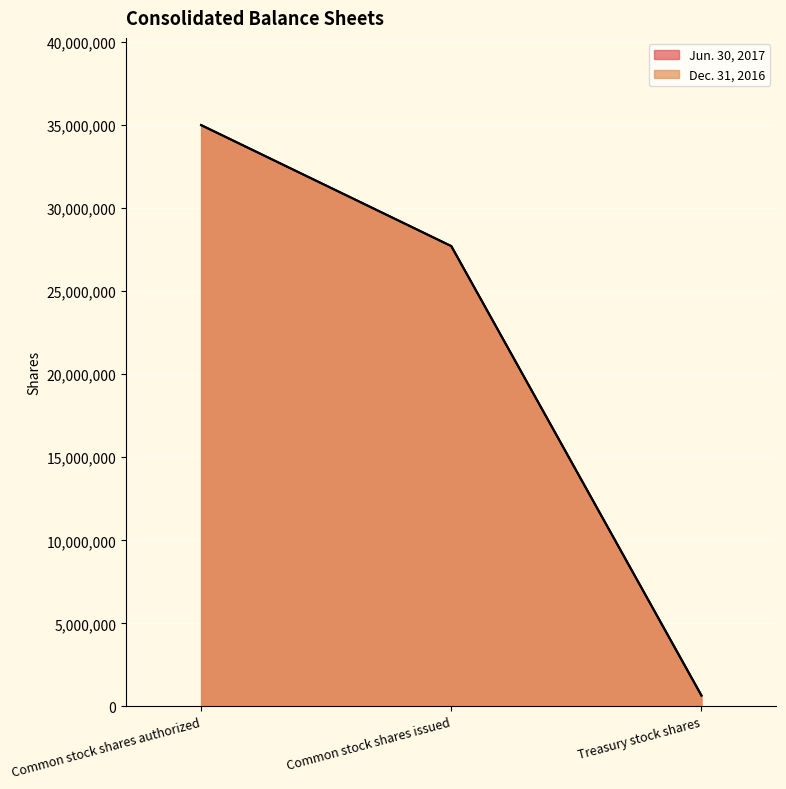

Which series has the largest total across all categories?

Dec. 31, 2016